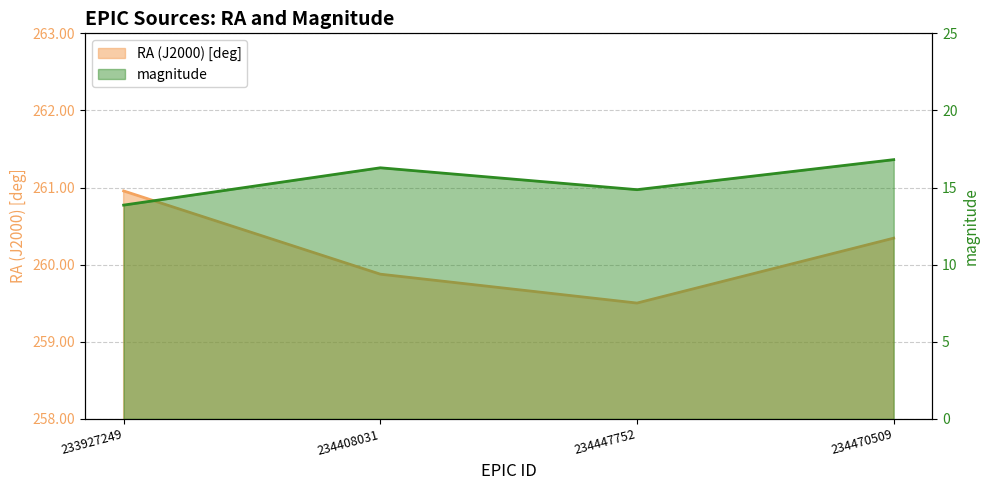

What are all the series names shown in the legend?

RA (J2000) [deg], magnitude